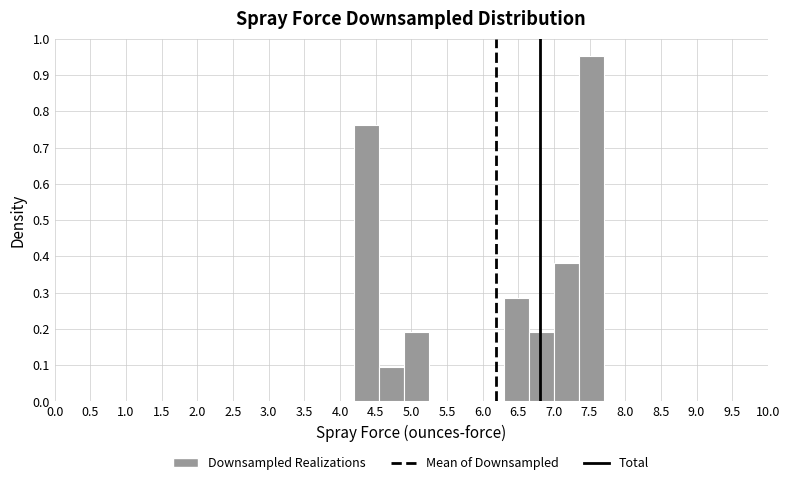

Reading left to right, transcribe this chart: for each bar, give the range it covers on the x-axis and its height. The values are not printed on the chart, so give them approximately, as read against the axis.

4.20 to 4.55: 0.76
4.55 to 4.90: 0.10
4.90 to 5.25: 0.19
5.25 to 5.60: 0
5.60 to 5.95: 0
5.95 to 6.30: 0
6.30 to 6.65: 0.29
6.65 to 7.00: 0.19
7.00 to 7.35: 0.38
7.35 to 7.70: 0.95